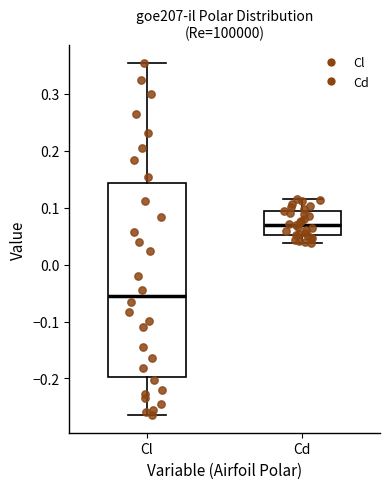

Reading left to right, transcribe this box plot: for each box, give where its median line is, the range the box spans, and where its two whiskers end, as read against the y-axis. The values are not printed on the chart, so give them approximately, as read against the axis.

Cl: median -0.05, box -0.20 to 0.14, whiskers -0.26 to 0.35
Cd: median 0.07, box 0.05 to 0.09, whiskers 0.04 to 0.11